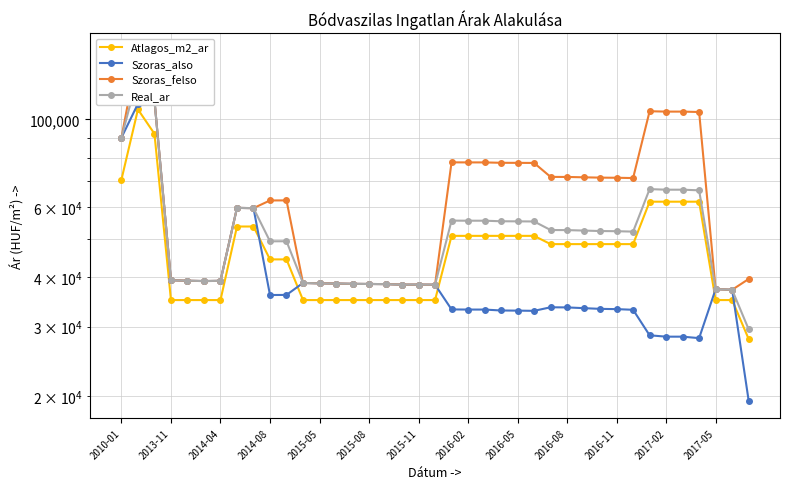

What position from the left is 32?

33